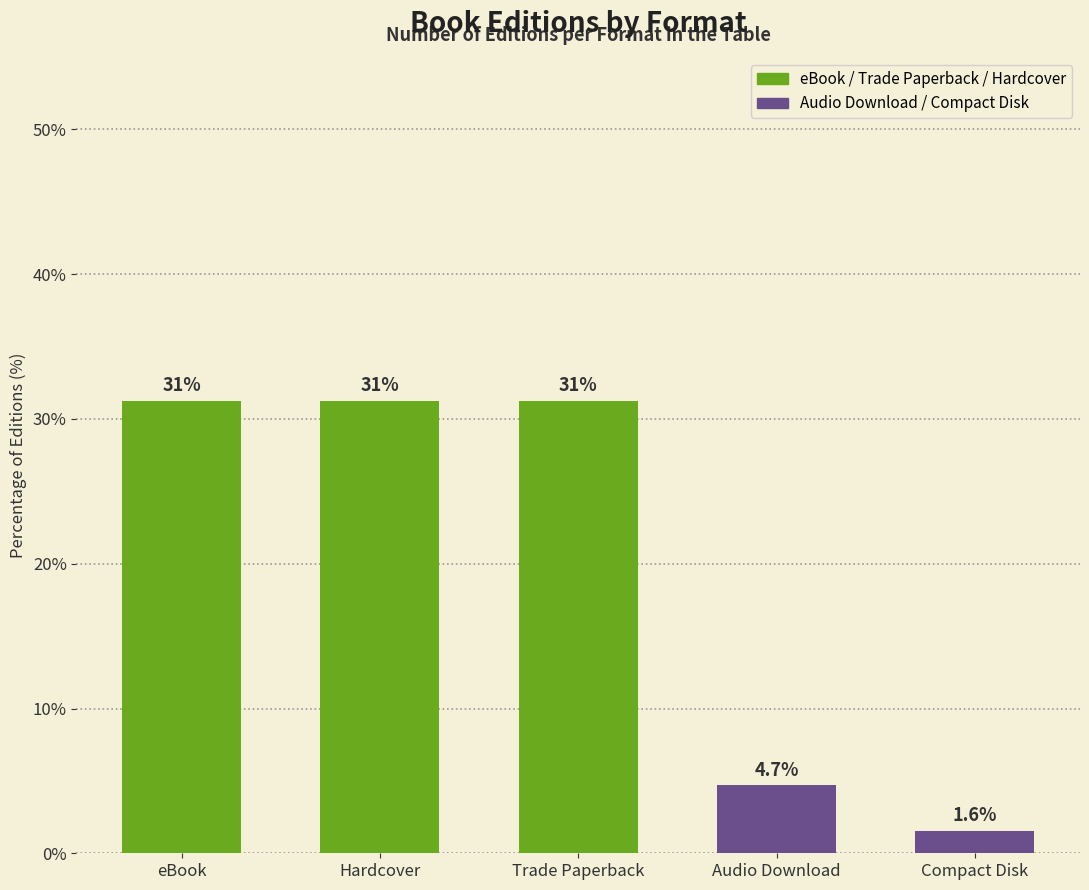

How many bars are there in total?

5